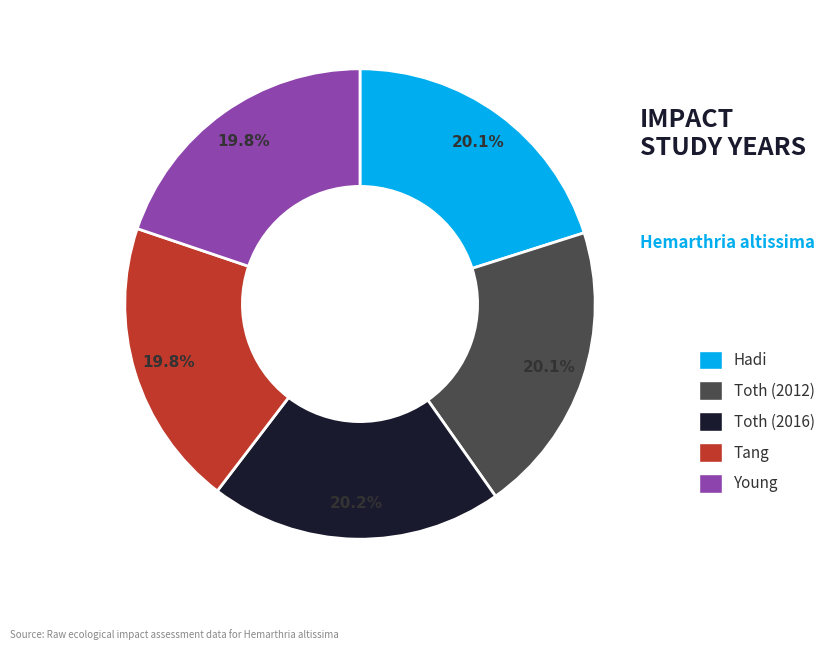

Is there any slice that represents more than half of the pie?

No